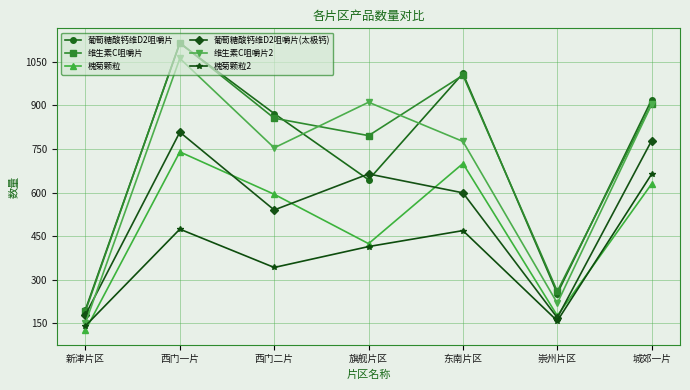

At which category is the sum across all series the highest?

西门一片